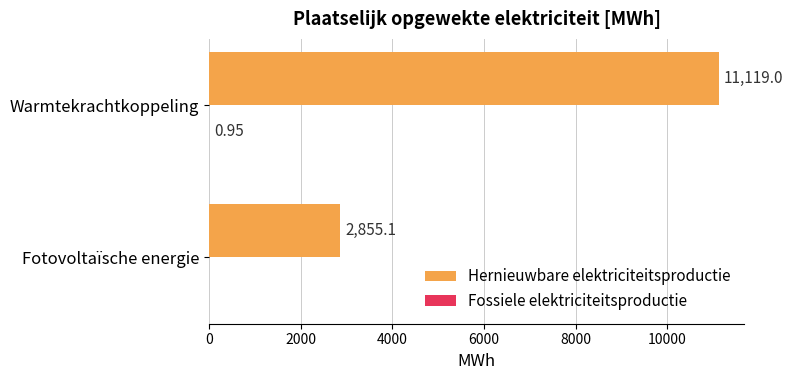

Which series changed the most between Fotovoltaïsche energie and Warmtekrachtkoppeling?

Hernieuwbare elektriciteitsproductie